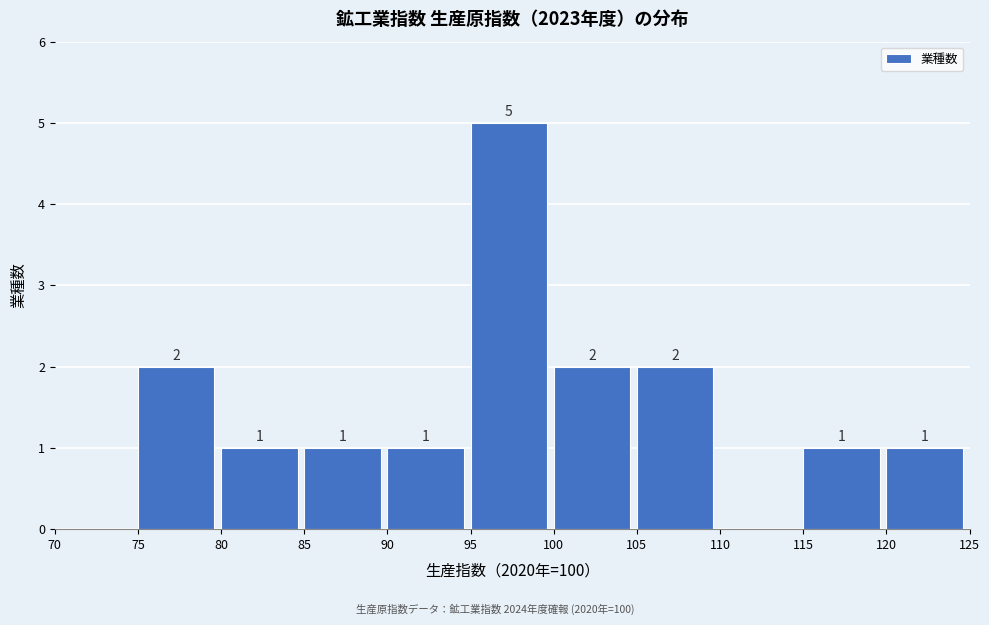

Which range on the x-axis has the tallest bar?

95 to 100